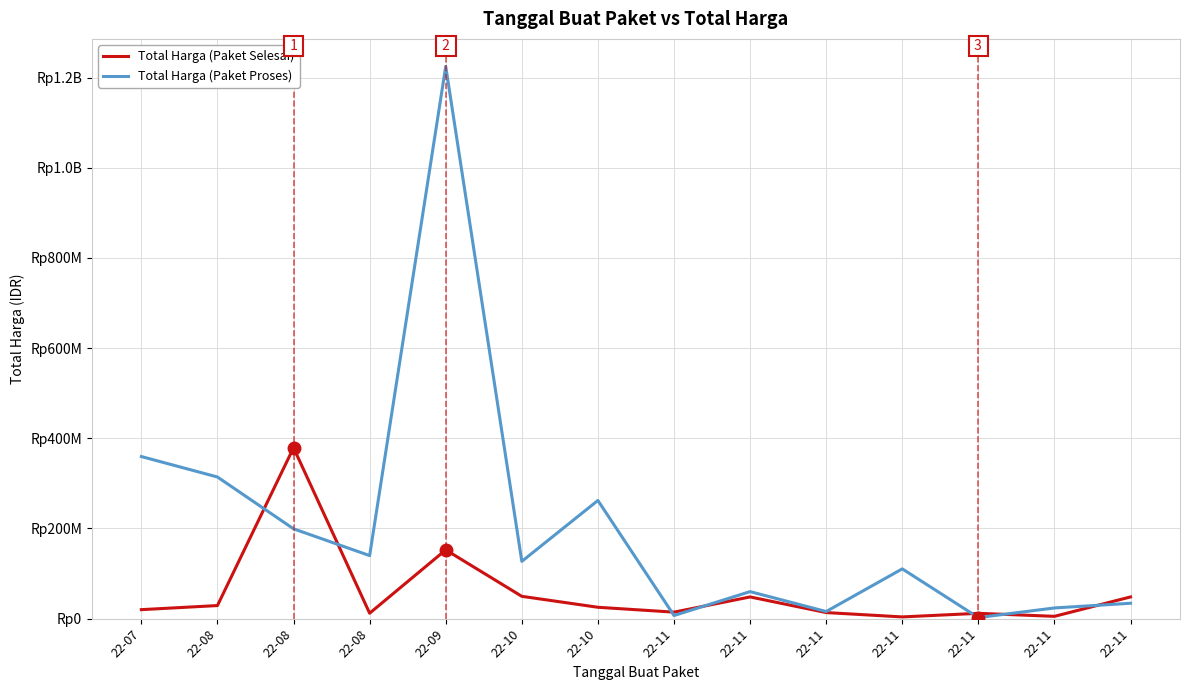

What are all the series names shown in the legend?

Total Harga (Paket Selesai), Total Harga (Paket Proses)